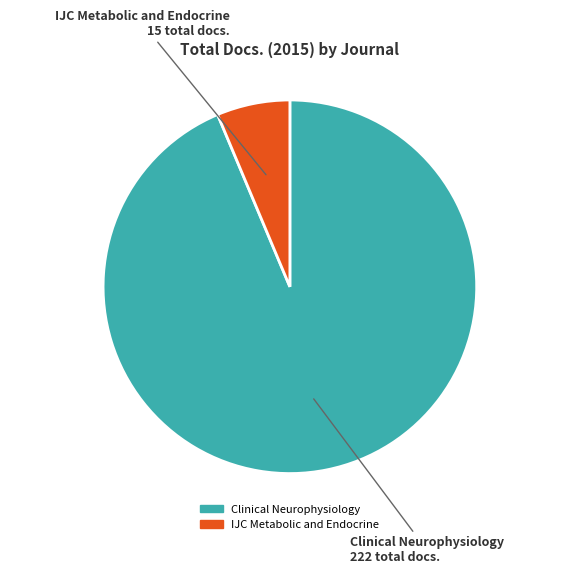

Which category has the smallest portion of the pie?

IJC Metabolic and Endocrine